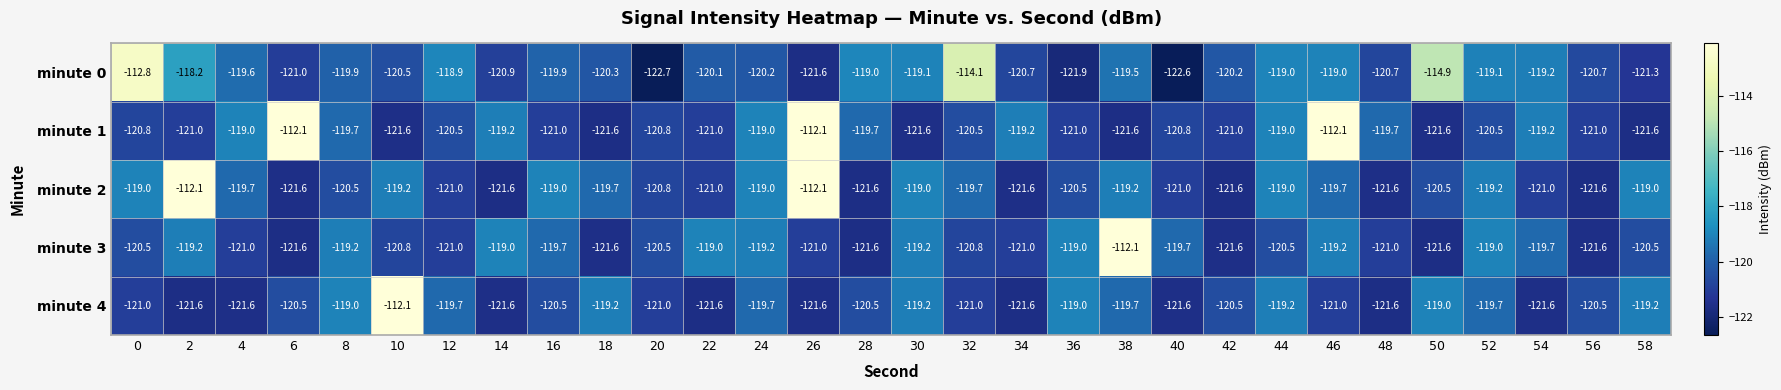

What is the maximum value for minute 2?

-112.1